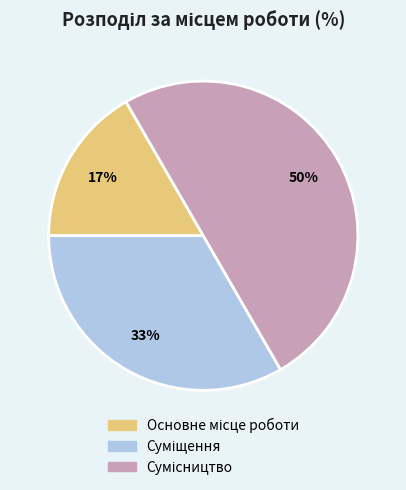

To the nearest percent, what is the difference between the largest and smallest slice percentages?

33%